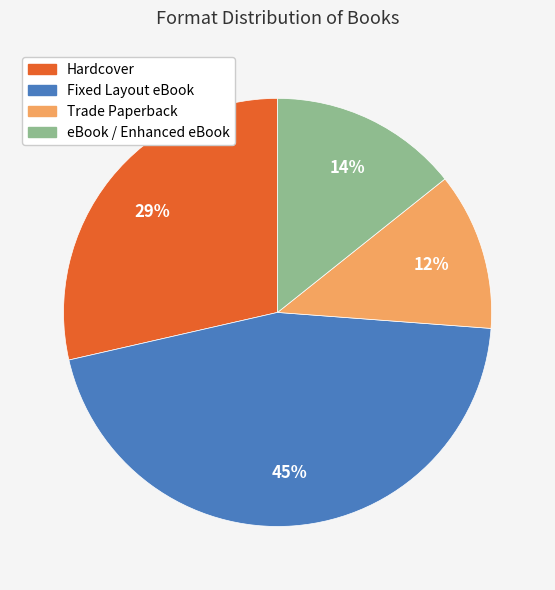

To the nearest percent, what is the average slice percentage?

25%